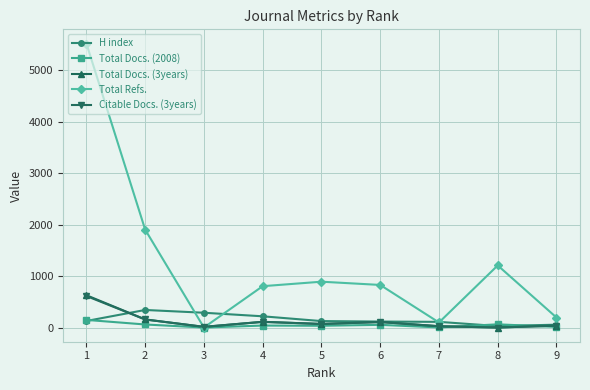

Which series has the widest spread of values?

Total Refs.